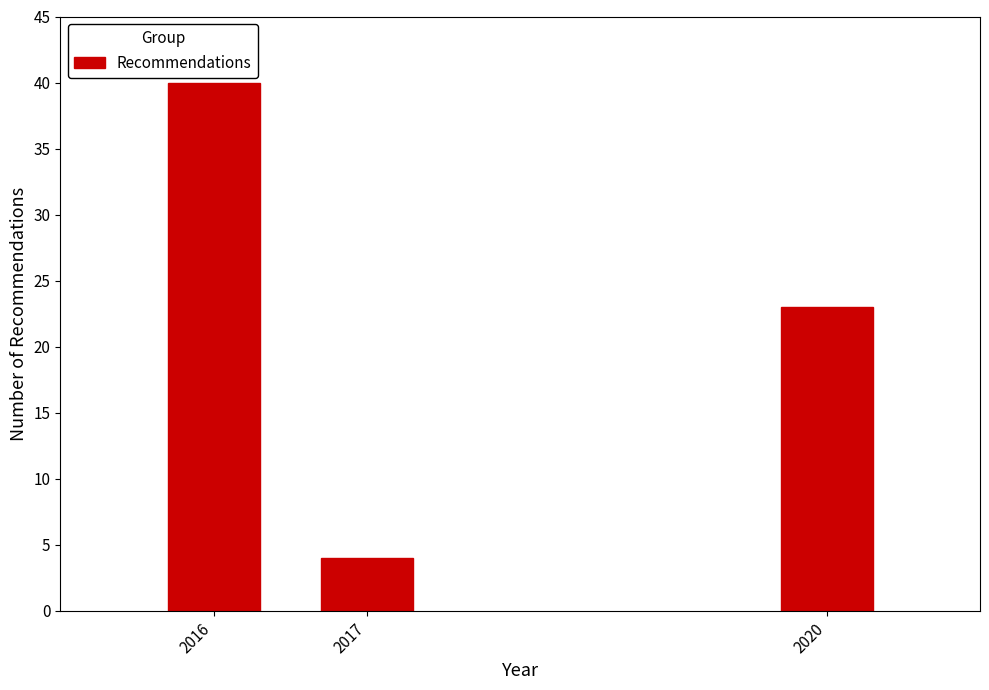

Reading right to left, transcribe all the data shown in this chart.

2020=23	2017=4	2016=40